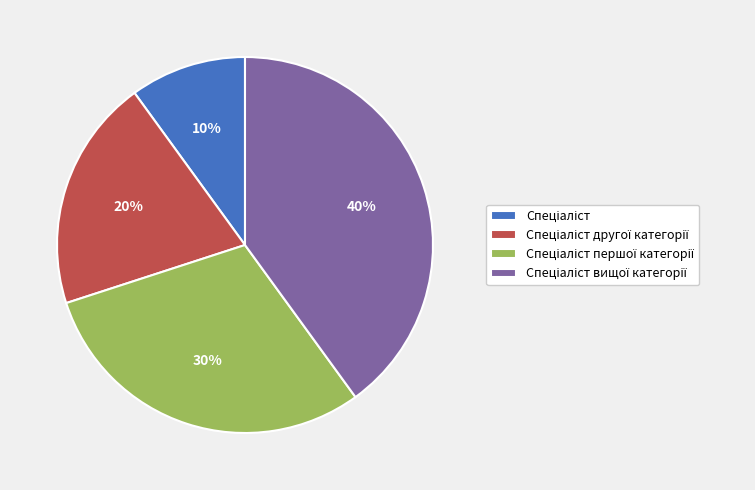

To the nearest percent, what is the average slice percentage?

25%